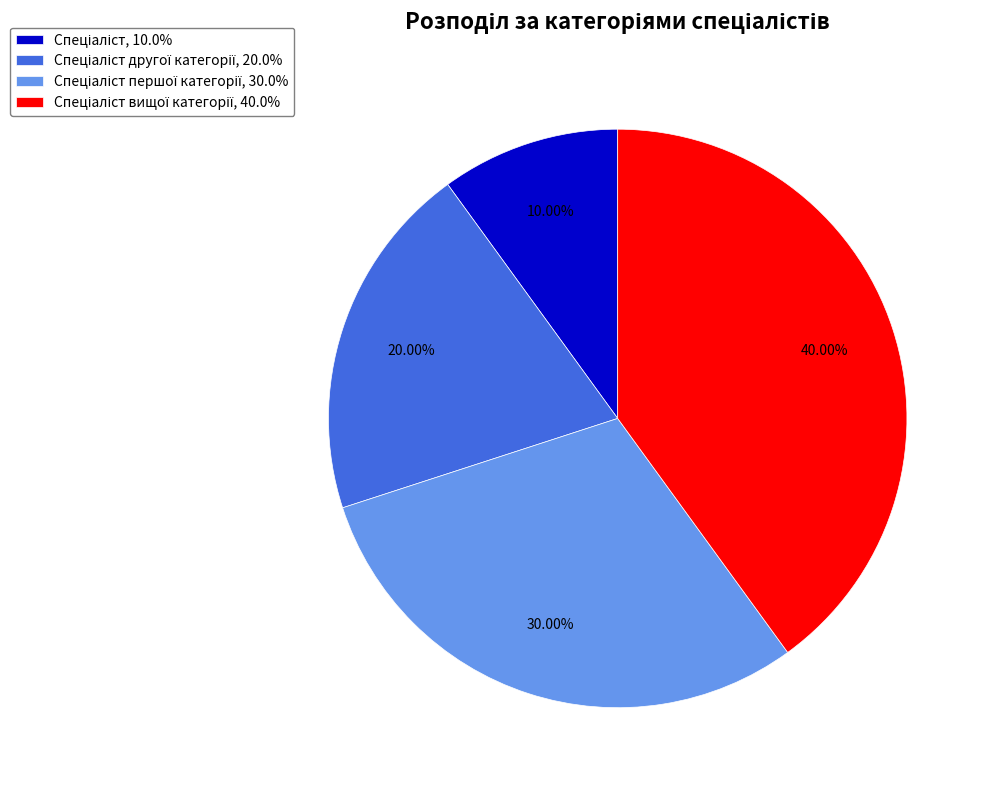

Is there any slice that represents more than half of the pie?

No